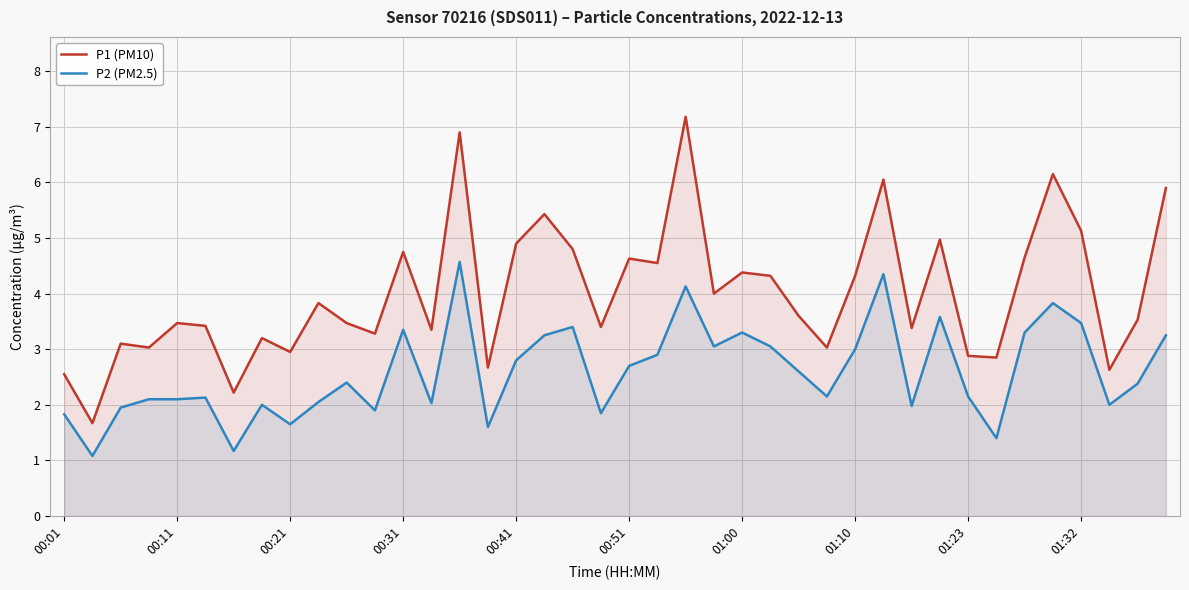

True or false: P1 (PM10) and P2 (PM2.5) intersect in this chart.

False